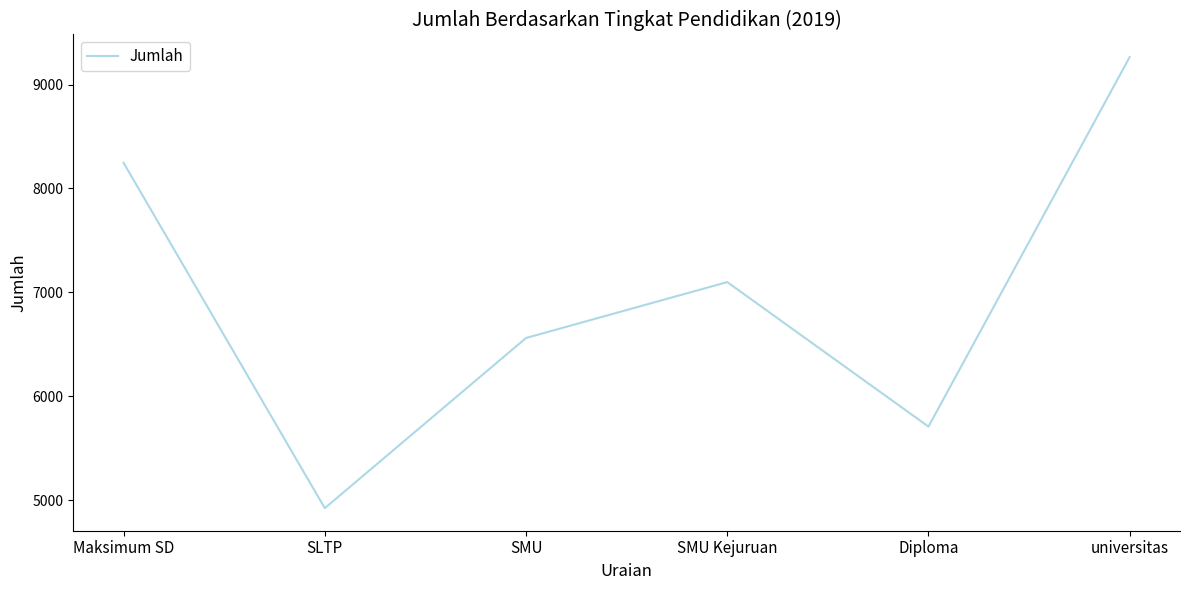

List the labels in order of value, smallest first.

SLTP, Diploma, SMU, SMU Kejuruan, Maksimum SD, universitas